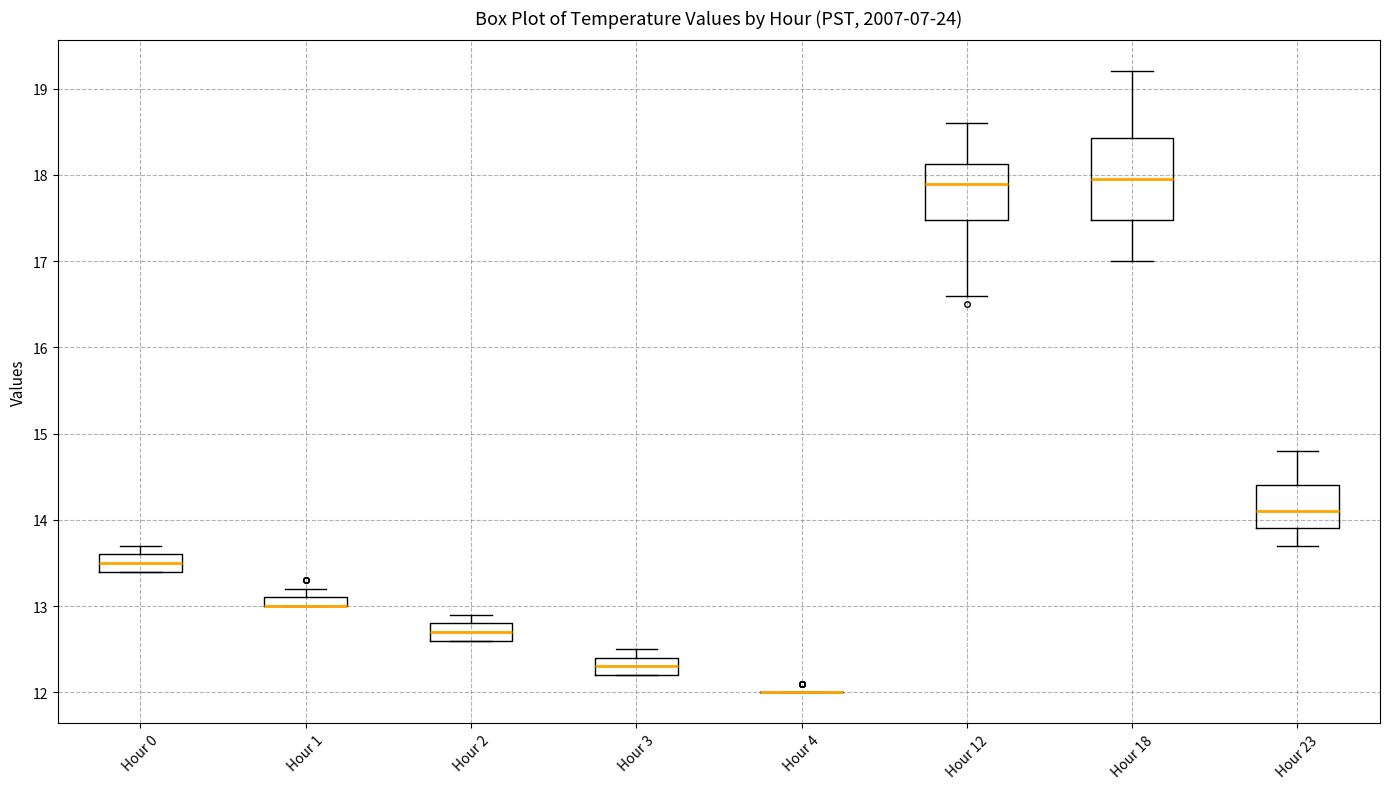

Where does the median line of the box for Hour 2 sit on the y-axis? The values are not printed on the chart, so give them approximately, as read against the axis.

12.7